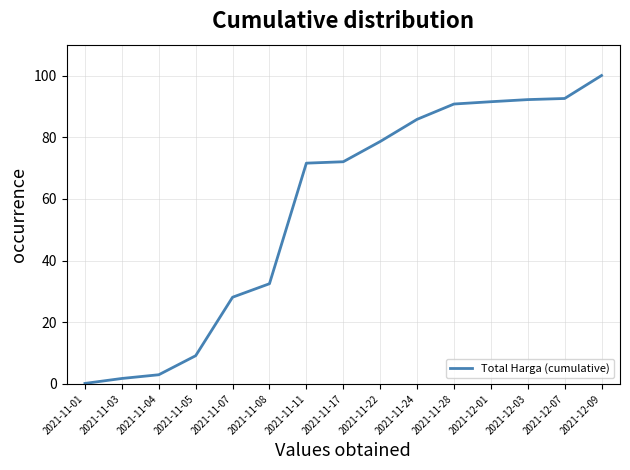

True or false: the data shows 28.5 at 2021-12-01.

False